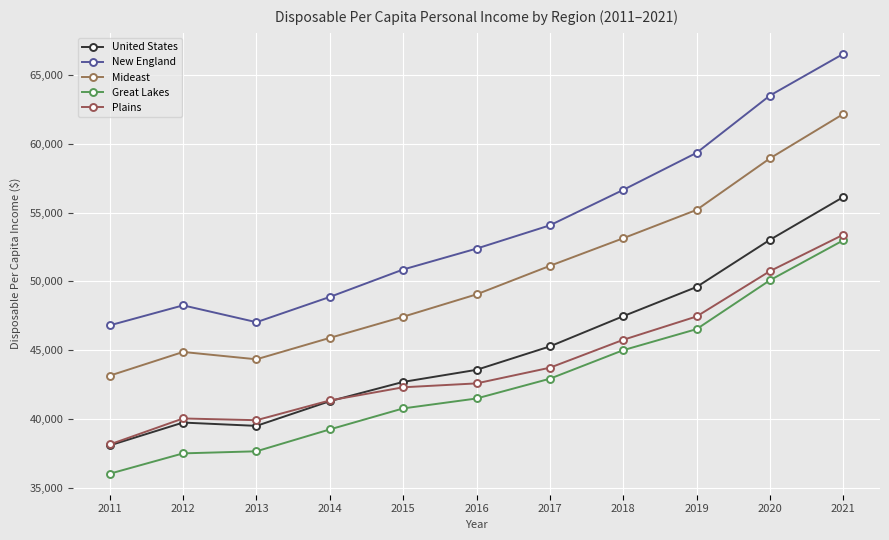

At which category does the chart reach its minimum across all series?

2011